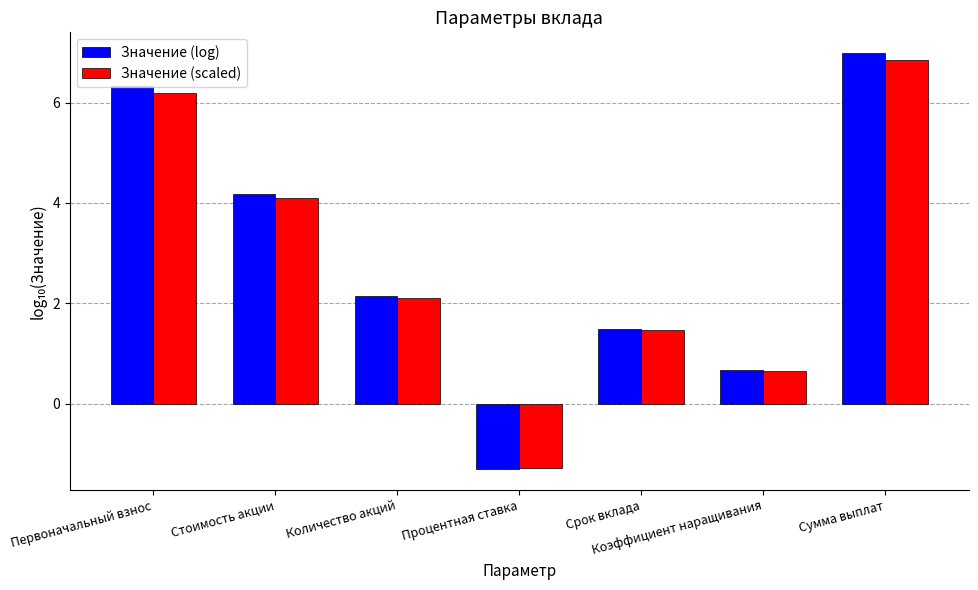

Reading left to right, extract all data points from this chart.

Значение (log): 6.3	4.2	2.1	-1.3	1.5	0.7	7.0
Значение (scaled): 6.2	4.1	2.1	-1.3	1.5	0.7	6.8